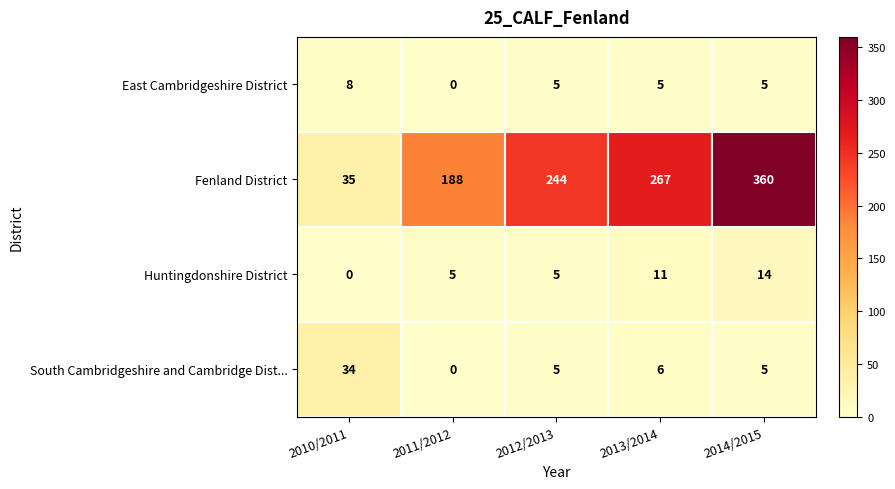

Which label corresponds to the largest value in the chart?

2014/2015